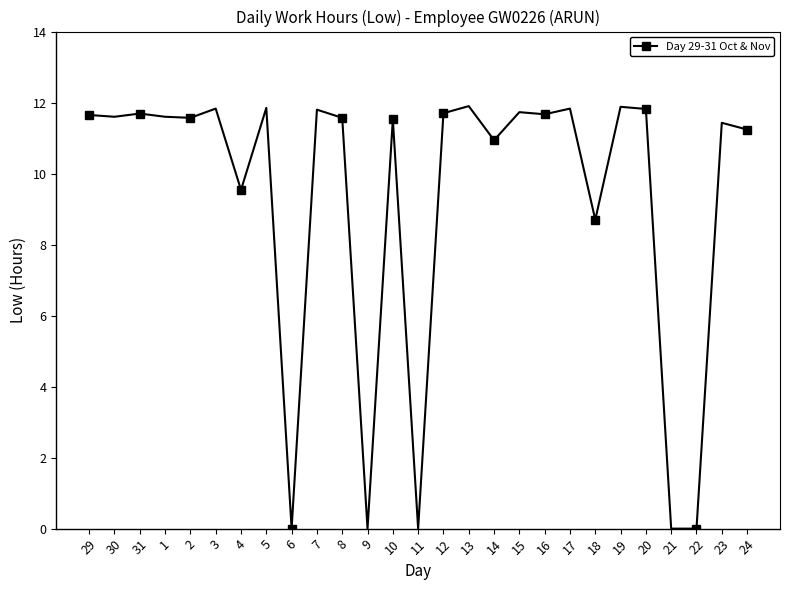

At which label is the value closest to 5?

18